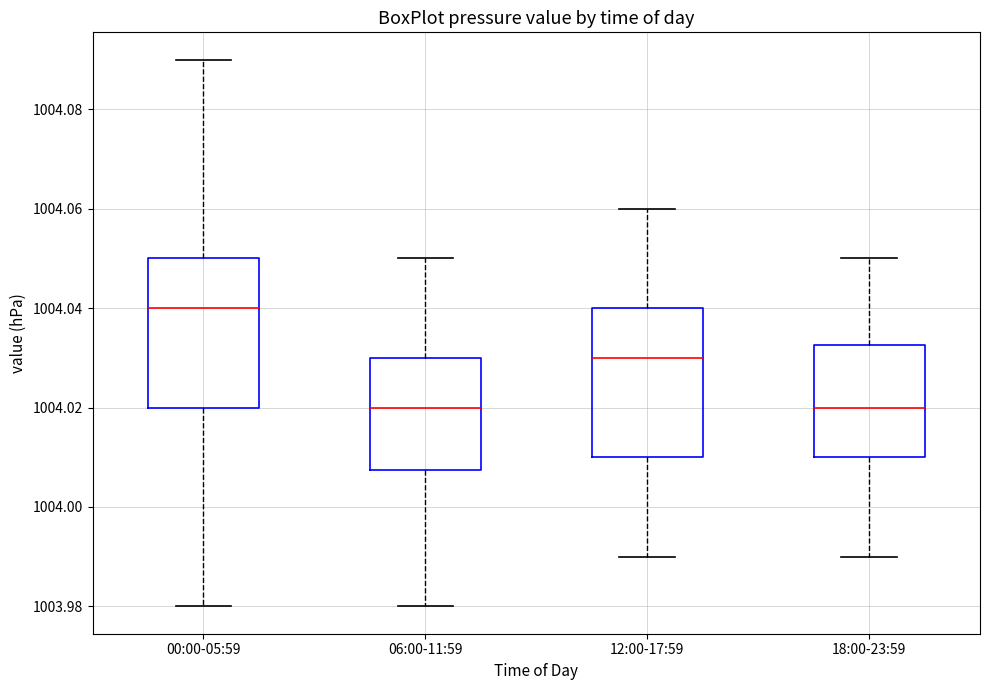

Reading left to right, read every box against the y-axis: the position of its median line, the range the box covers, and the ends of its whiskers. The values are not printed on the chart, so give them approximately, as read against the axis.

00:00-05:59: median 1004.040, box 1004.020 to 1004.050, whiskers 1003.980 to 1004.090
06:00-11:59: median 1004.020, box 1004.008 to 1004.030, whiskers 1003.980 to 1004.050
12:00-17:59: median 1004.030, box 1004.010 to 1004.040, whiskers 1003.990 to 1004.060
18:00-23:59: median 1004.020, box 1004.010 to 1004.032, whiskers 1003.990 to 1004.050